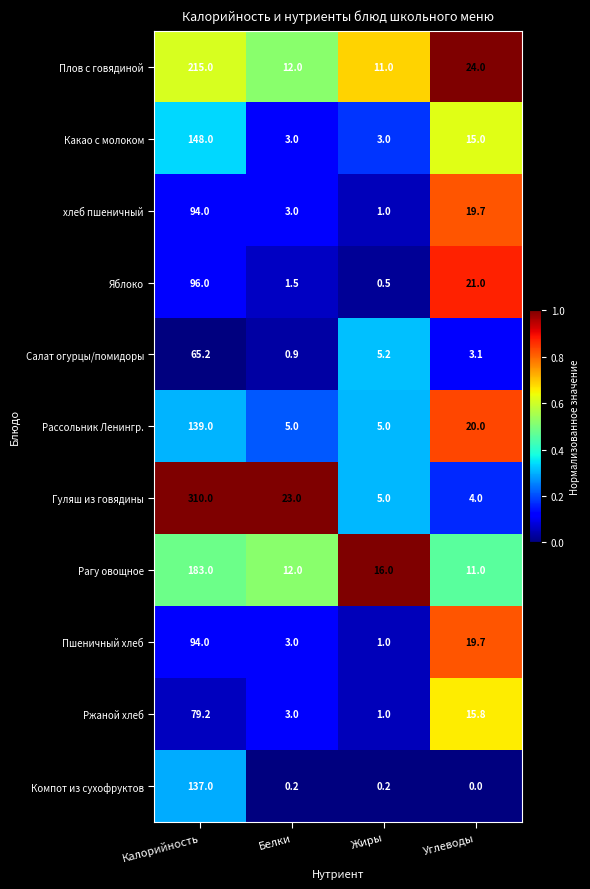

At which label does Какао с молоком first exceed 15?

Калорийность